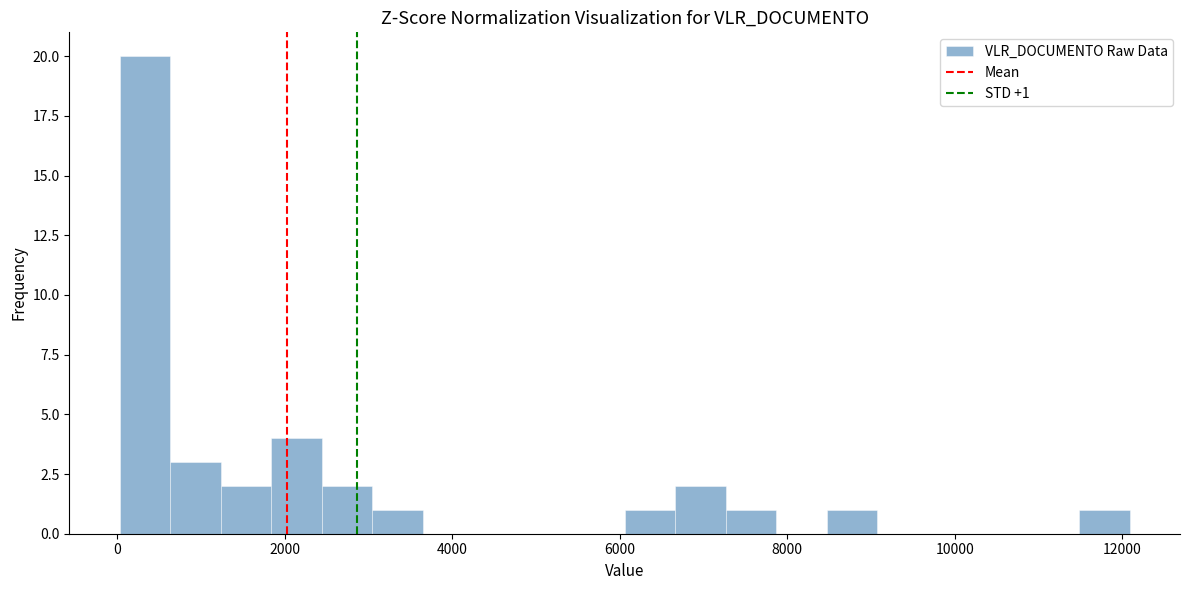

Around what value on the x-axis is the tallest bar? Give the approximate position of its centre, as read against the axis.

400